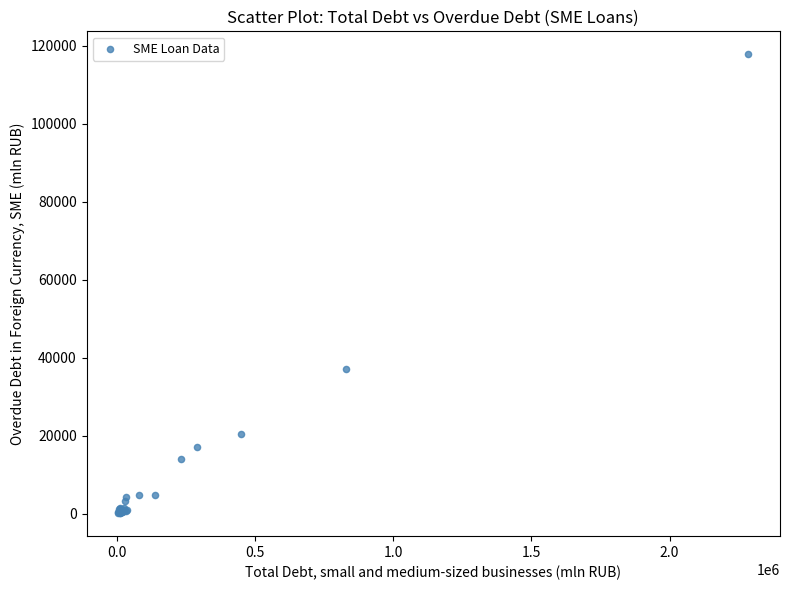

What Y value in the scatter plot is closest to 58973?

37093.3